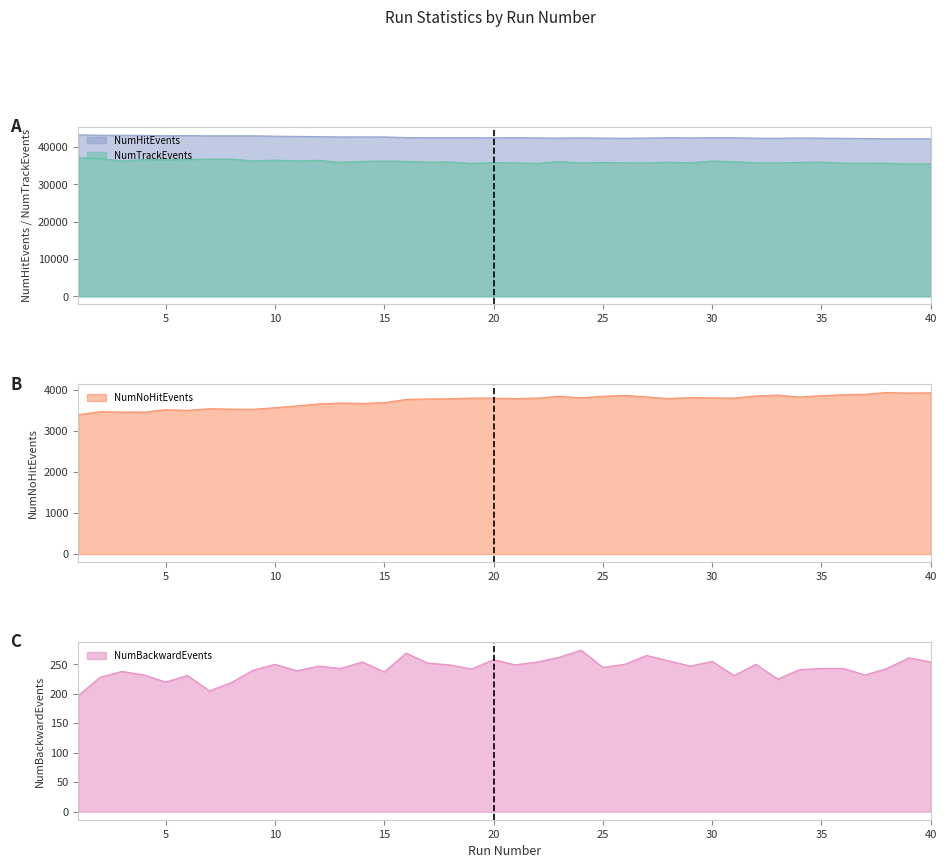

List the labels in order of NumTrackEvents value, largest first.

1, 2, 8, 7, 6, 4, 5, 10, 12, 30, 9, 11, 3, 15, 14, 16, 23, 31, 18, 35, 17, 28, 13, 34, 25, 20, 29, 26, 32, 21, 24, 27, 33, 36, 37, 22, 38, 19, 40, 39